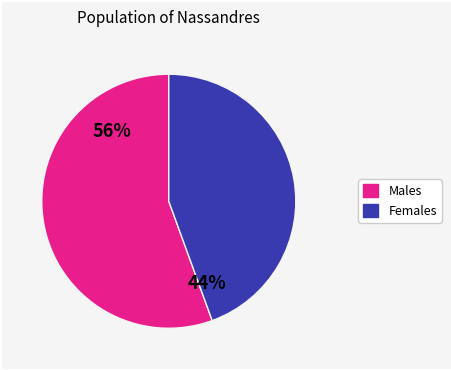

To the nearest percent, what is the average slice percentage?

50%